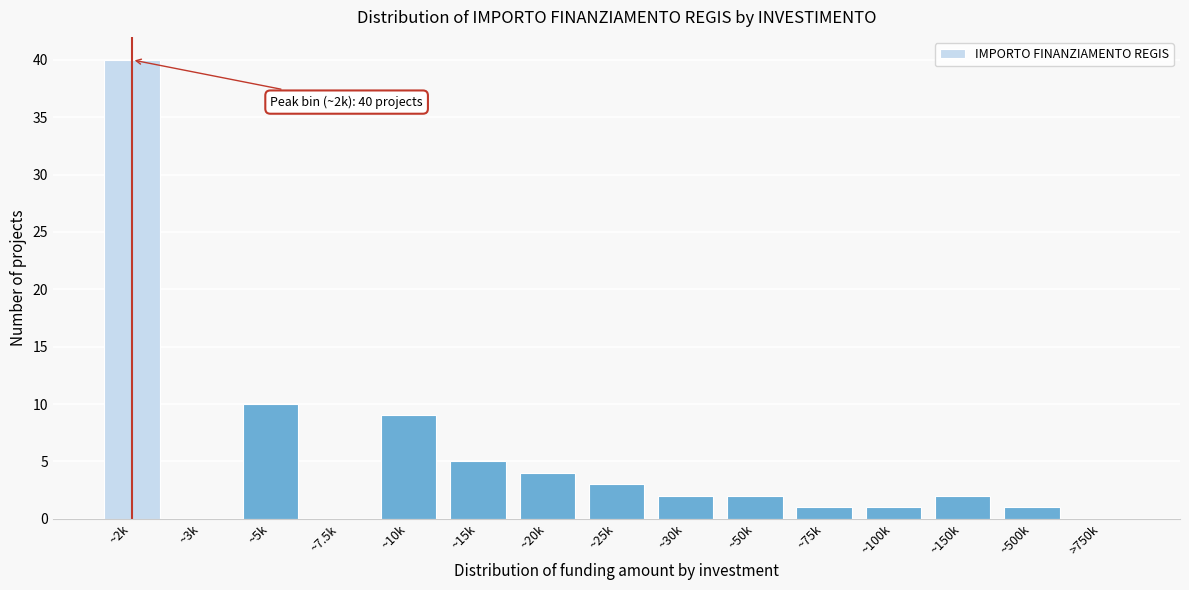

Reading left to right, list all the values displayed in this chart.

~2k=40	~3k=0	~5k=10	~7.5k=0	~10k=9	~15k=5	~20k=4	~25k=3	~30k=2	~50k=2	~75k=1	~100k=1	~150k=2	~500k=1	>750k=0